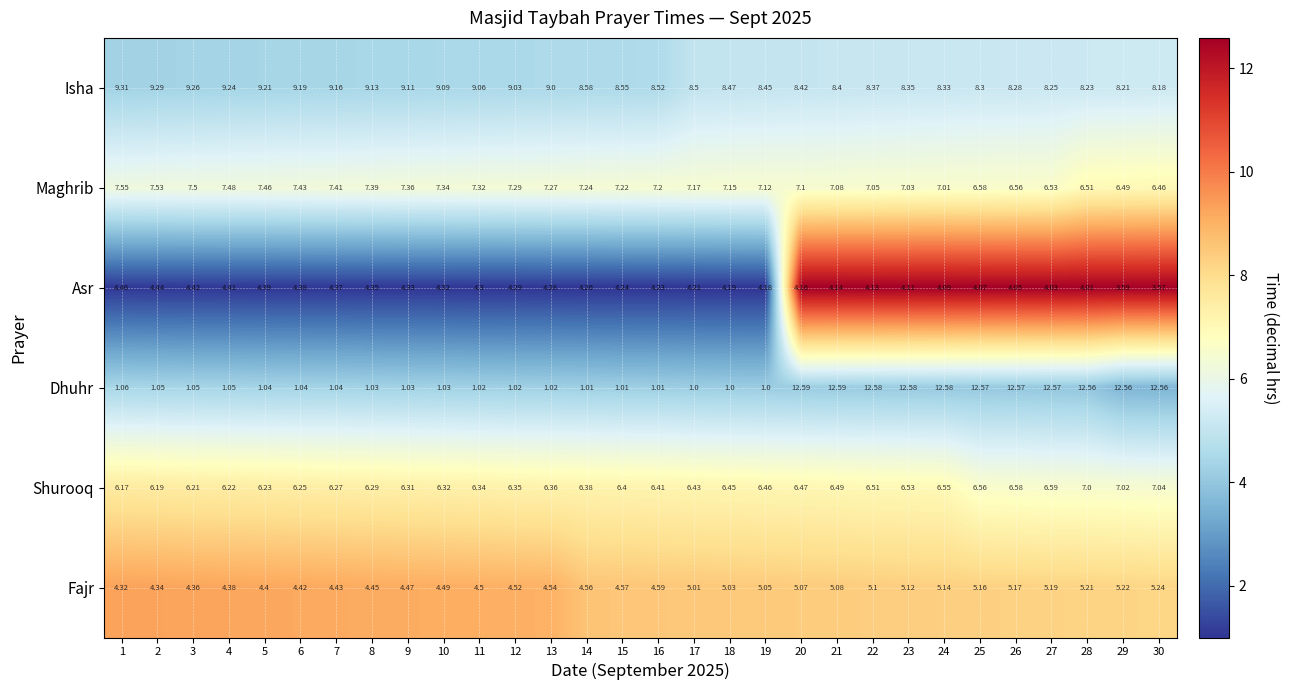

Which series has the largest range (max minus min)?

Dhuhr